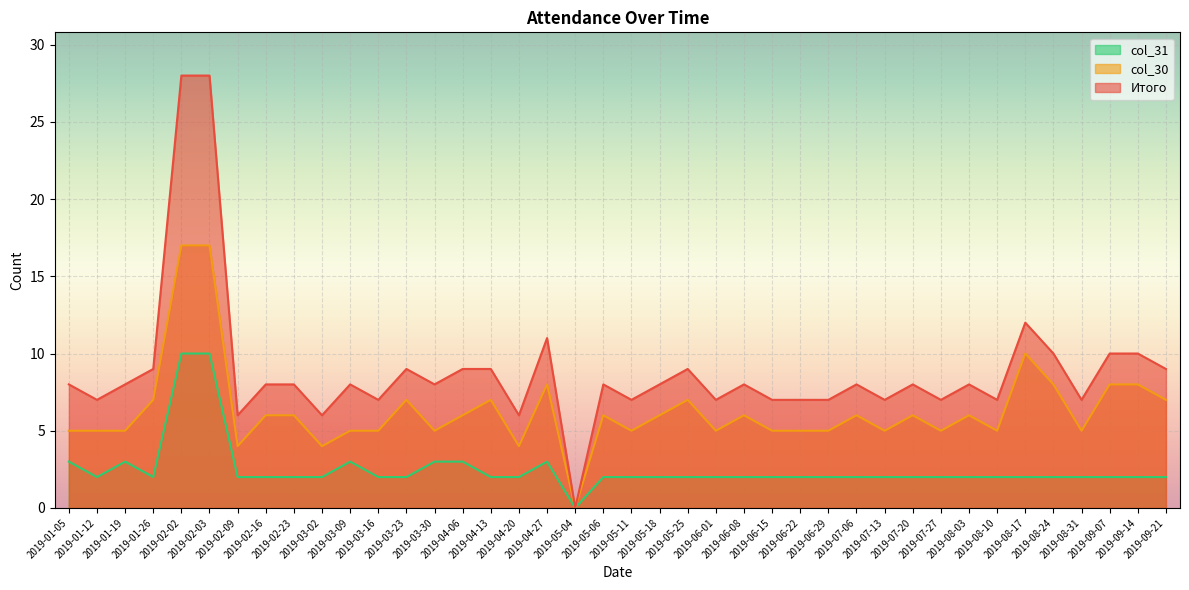

Reading left to right, transcribe all the data shown in this chart.

Итого: 2019-01-05=8	2019-01-12=7	2019-01-19=8	2019-01-26=9	2019-02-02=28	2019-02-03=28	2019-02-09=6	2019-02-16=8	2019-02-23=8	2019-03-02=6	2019-03-09=8	2019-03-16=7	2019-03-23=9	2019-03-30=8	2019-04-06=9	2019-04-13=9	2019-04-20=6	2019-04-27=11	2019-05-04=0	2019-05-06=8	2019-05-11=7	2019-05-18=8	2019-05-25=9	2019-06-01=7	2019-06-08=8	2019-06-15=7	2019-06-22=7	2019-06-29=7	2019-07-06=8	2019-07-13=7	2019-07-20=8	2019-07-27=7	2019-08-03=8	2019-08-10=7	2019-08-17=12	2019-08-24=10	2019-08-31=7	2019-09-07=10	2019-09-14=10	2019-09-21=9
col_30: 2019-01-05=5	2019-01-12=5	2019-01-19=5	2019-01-26=7	2019-02-02=17	2019-02-03=17	2019-02-09=4	2019-02-16=6	2019-02-23=6	2019-03-02=4	2019-03-09=5	2019-03-16=5	2019-03-23=7	2019-03-30=5	2019-04-06=6	2019-04-13=7	2019-04-20=4	2019-04-27=8	2019-05-04=0	2019-05-06=6	2019-05-11=5	2019-05-18=6	2019-05-25=7	2019-06-01=5	2019-06-08=6	2019-06-15=5	2019-06-22=5	2019-06-29=5	2019-07-06=6	2019-07-13=5	2019-07-20=6	2019-07-27=5	2019-08-03=6	2019-08-10=5	2019-08-17=10	2019-08-24=8	2019-08-31=5	2019-09-07=8	2019-09-14=8	2019-09-21=7
col_31: 2019-01-05=3	2019-01-12=2	2019-01-19=3	2019-01-26=2	2019-02-02=10	2019-02-03=10	2019-02-09=2	2019-02-16=2	2019-02-23=2	2019-03-02=2	2019-03-09=3	2019-03-16=2	2019-03-23=2	2019-03-30=3	2019-04-06=3	2019-04-13=2	2019-04-20=2	2019-04-27=3	2019-05-04=0	2019-05-06=2	2019-05-11=2	2019-05-18=2	2019-05-25=2	2019-06-01=2	2019-06-08=2	2019-06-15=2	2019-06-22=2	2019-06-29=2	2019-07-06=2	2019-07-13=2	2019-07-20=2	2019-07-27=2	2019-08-03=2	2019-08-10=2	2019-08-17=2	2019-08-24=2	2019-08-31=2	2019-09-07=2	2019-09-14=2	2019-09-21=2